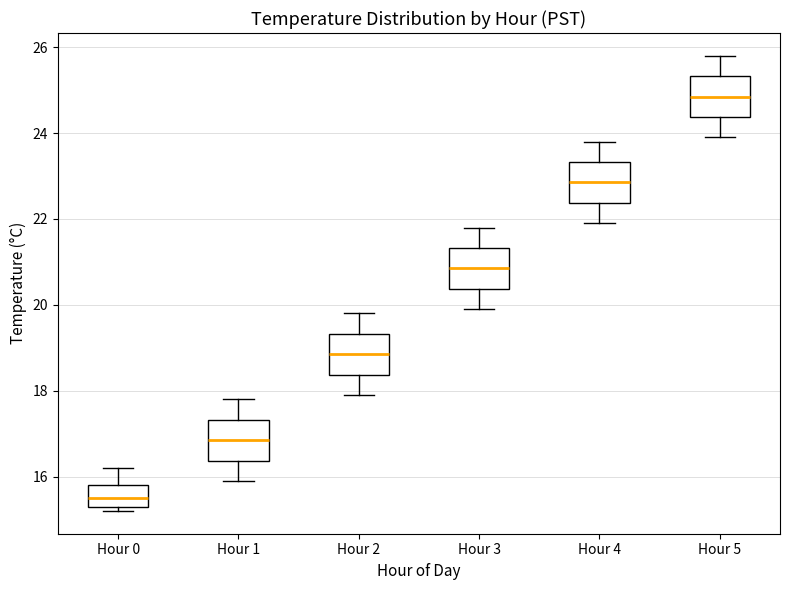

Reading left to right, read every box against the y-axis: the position of its median line, the range the box covers, and the ends of its whiskers. The values are not printed on the chart, so give them approximately, as read against the axis.

Hour 0: median 15.6, box 15.4 to 15.8, whiskers 15.2 to 16.2
Hour 1: median 16.8, box 16.4 to 17.4, whiskers 16.0 to 17.8
Hour 2: median 18.8, box 18.4 to 19.4, whiskers 18.0 to 19.8
Hour 3: median 20.8, box 20.4 to 21.4, whiskers 20.0 to 21.8
Hour 4: median 22.8, box 22.4 to 23.4, whiskers 22.0 to 23.8
Hour 5: median 24.8, box 24.4 to 25.4, whiskers 24.0 to 25.8